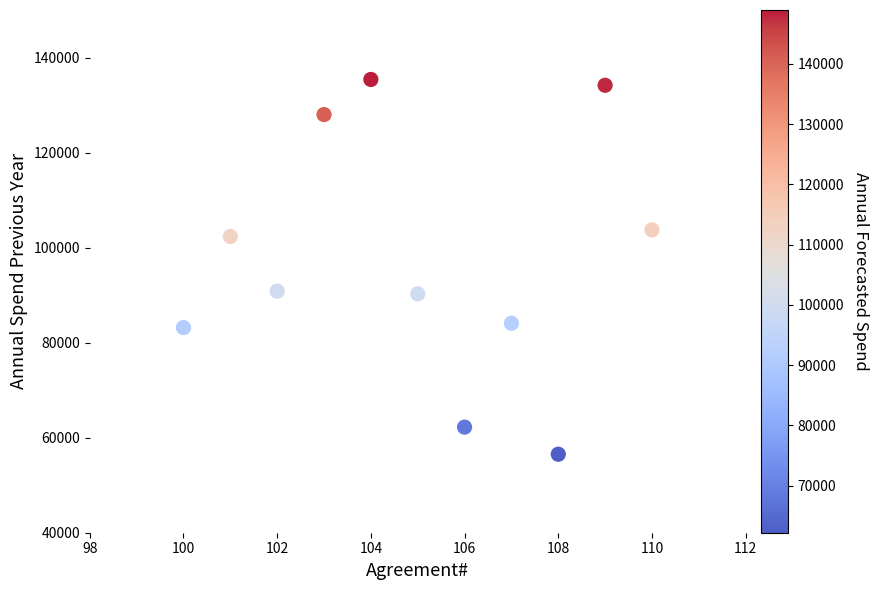

What is the range of X values (max minus min)?

10